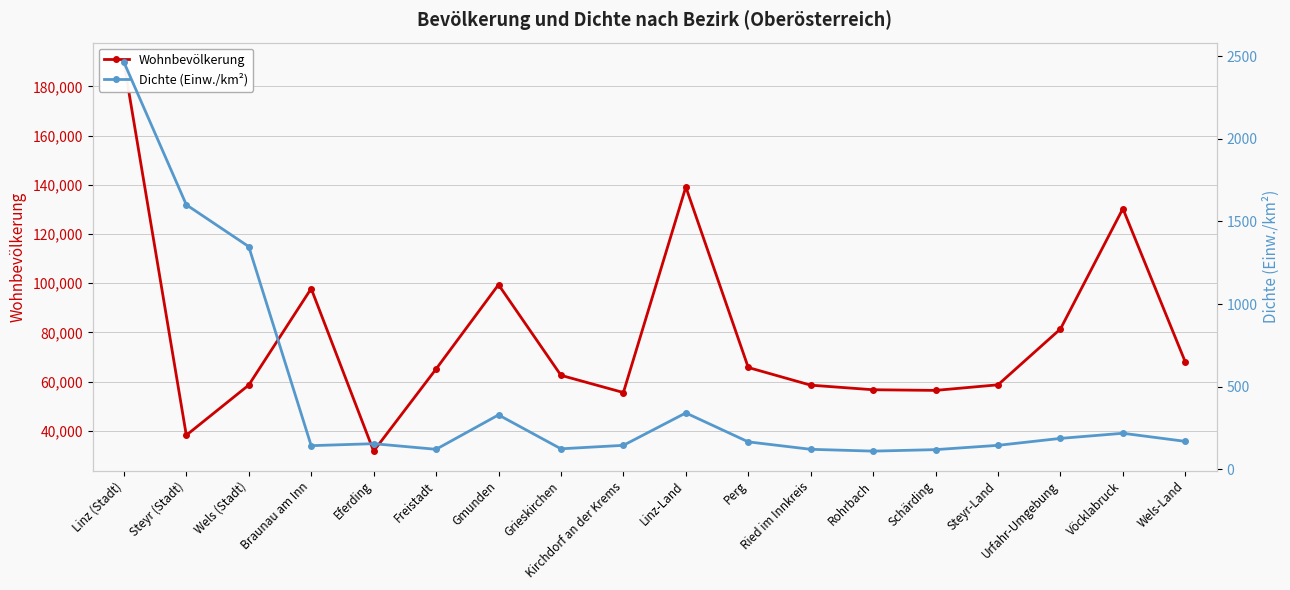

Count the number of data series in this chart.

2